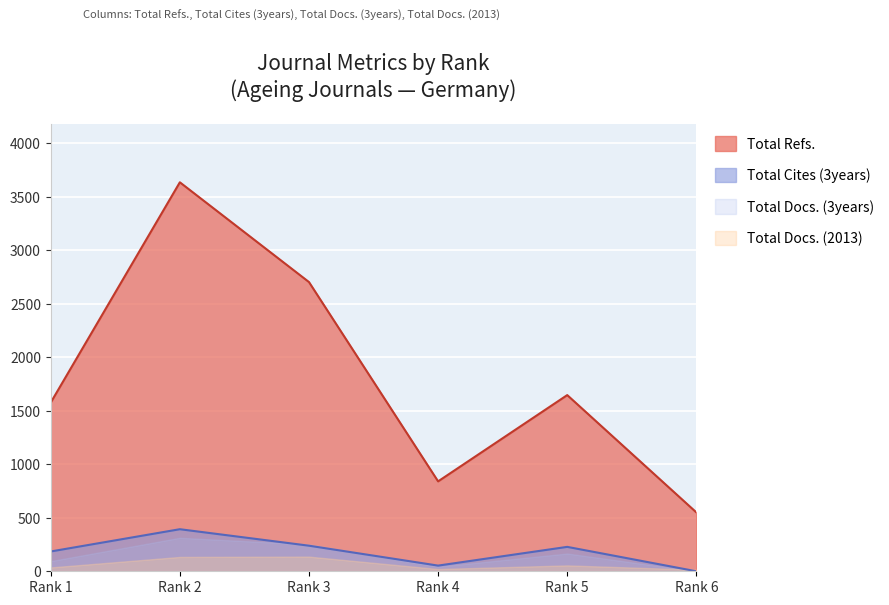

The value of Total Refs. at Rank 6 is 550. True or false?

True